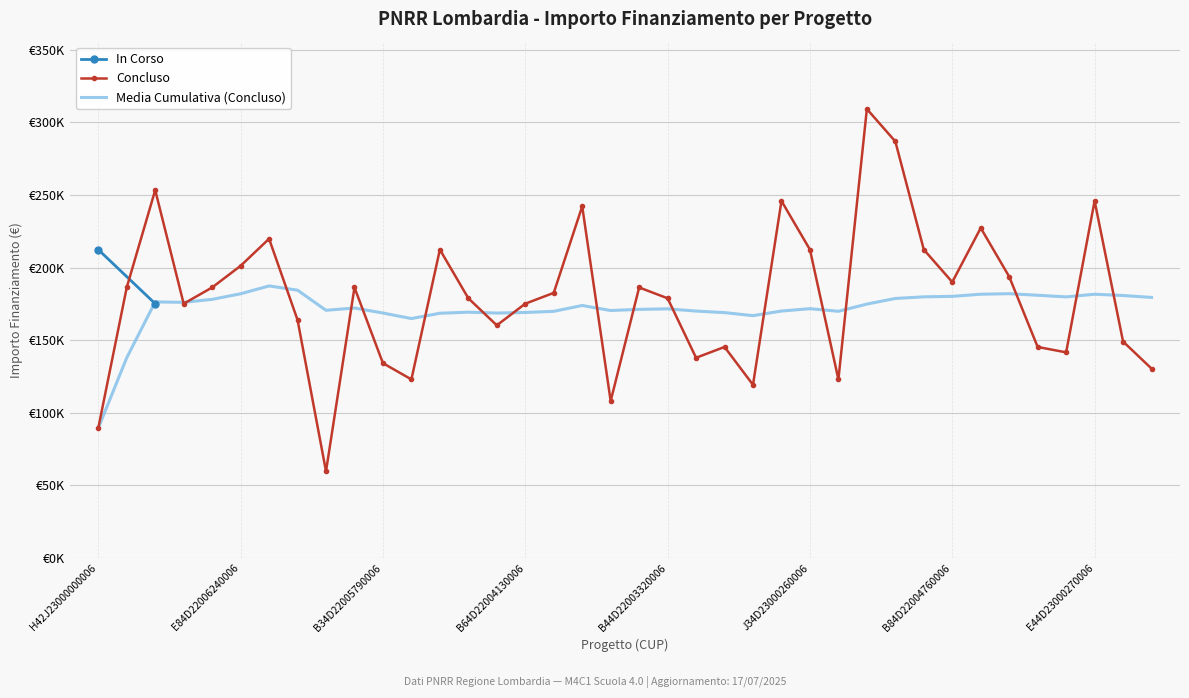

Reading right to left, extract all data points from this chart.

J74D23000550006=130403.5	C14D22003050006=149032.6	E44D23000270006=245903.8	H84D22004580006=141581.0	I24D22002680006=145306.8	F14D22003920006=193742.4	D14D22003720006=227274.7	B84D22004760006=190016.6	D44D23000580006=212371.5	H94D22003320006=286887.8	B64D22003770006=309242.7	B14D22004580006=122951.9	J34D23000260006=212371.5	E94D22004890006=245903.8	E74D22004560006=119226.1	E44D22003480006=145306.8	I54D22003510006=137855.2	B44D22003320006=178839.1	H84D22003630006=186290.8	I14D22002860006=108048.6	D44D22003750006=242178.0	J64D22004200006=182565.0	B64D22004130006=175113.3	H54D22003180006=160210.1	E64D22003280006=178839.1	H44D22003130006=212371.5	F44D22002910006=122951.9	B34D22005790006=134129.4	I44D23000140006=186290.8	C14D22002840006=59613.0	B14D22003190006=163935.9	G54D22003930006=219823.1	E84D22006240006=201194.0	F34D22003750006=186290.8	D61I23000000001=175113.3	G41I23000010006=253355.4	J17G23000010005=186290.8	H42J23000000006=89419.6